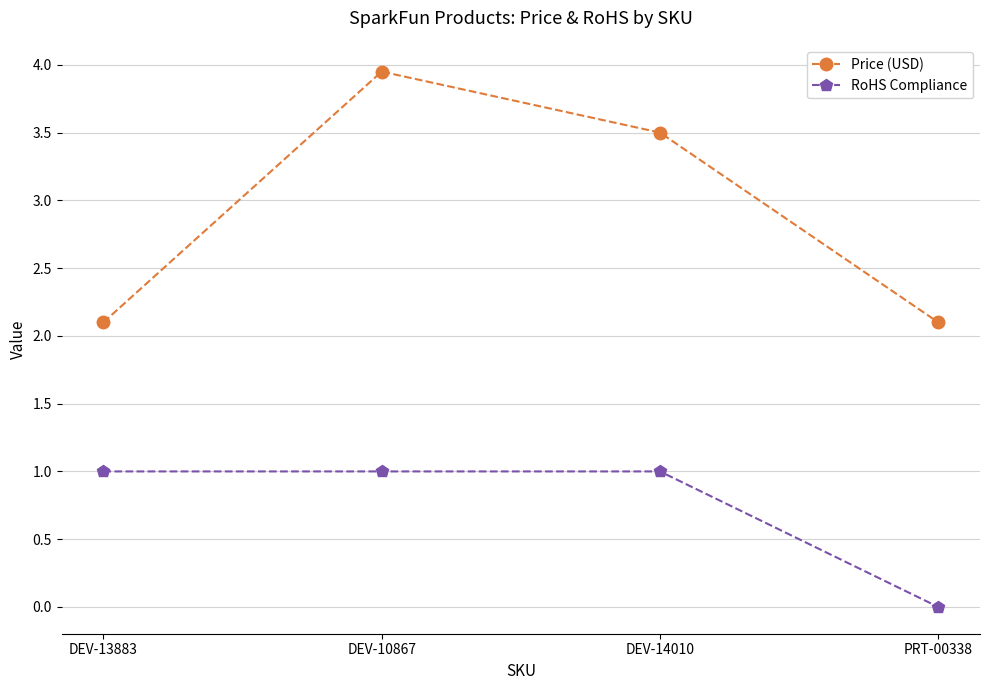

True or false: Price (USD) has a value of 2.8 at PRT-00338.

False